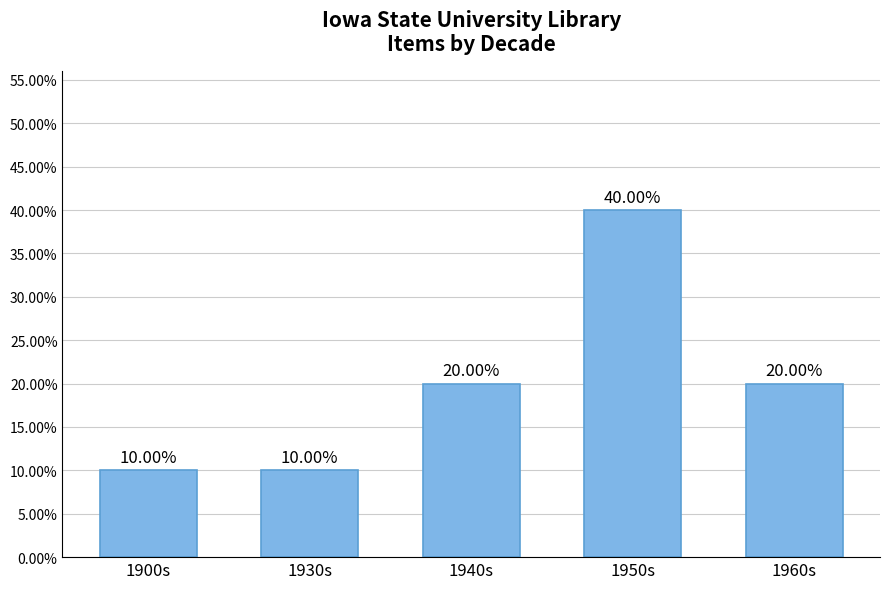

What is the average value?

0.2